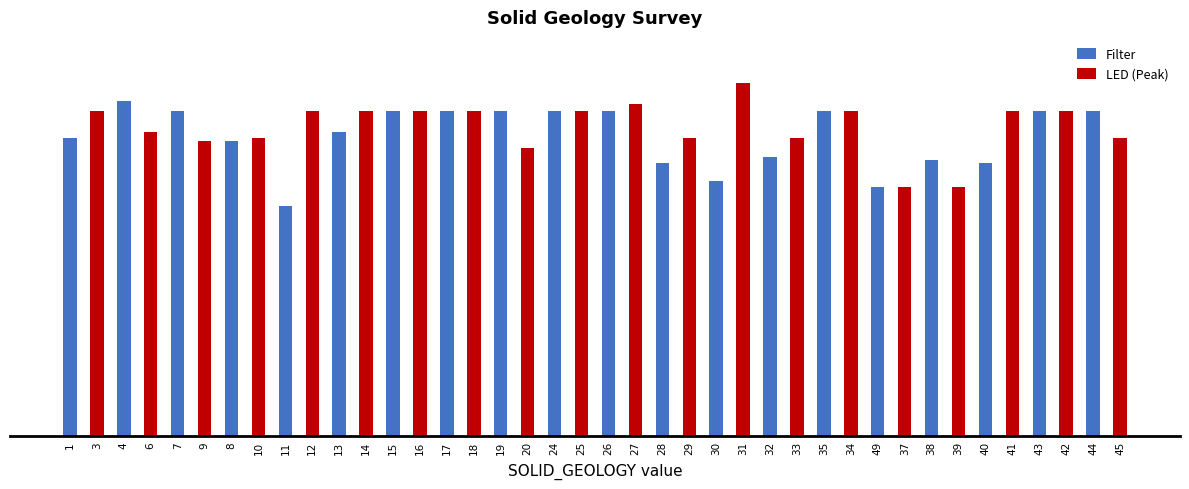

What are all the series names shown in the legend?

Filter, LED (Peak)